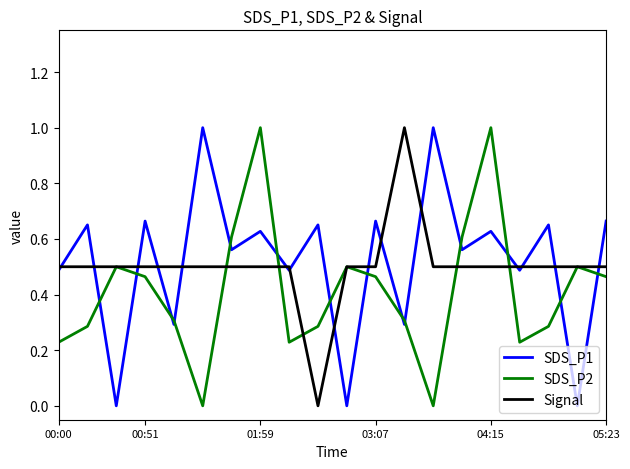

True or false: SDS_P2 and SDS_P1 cross at least once.

True